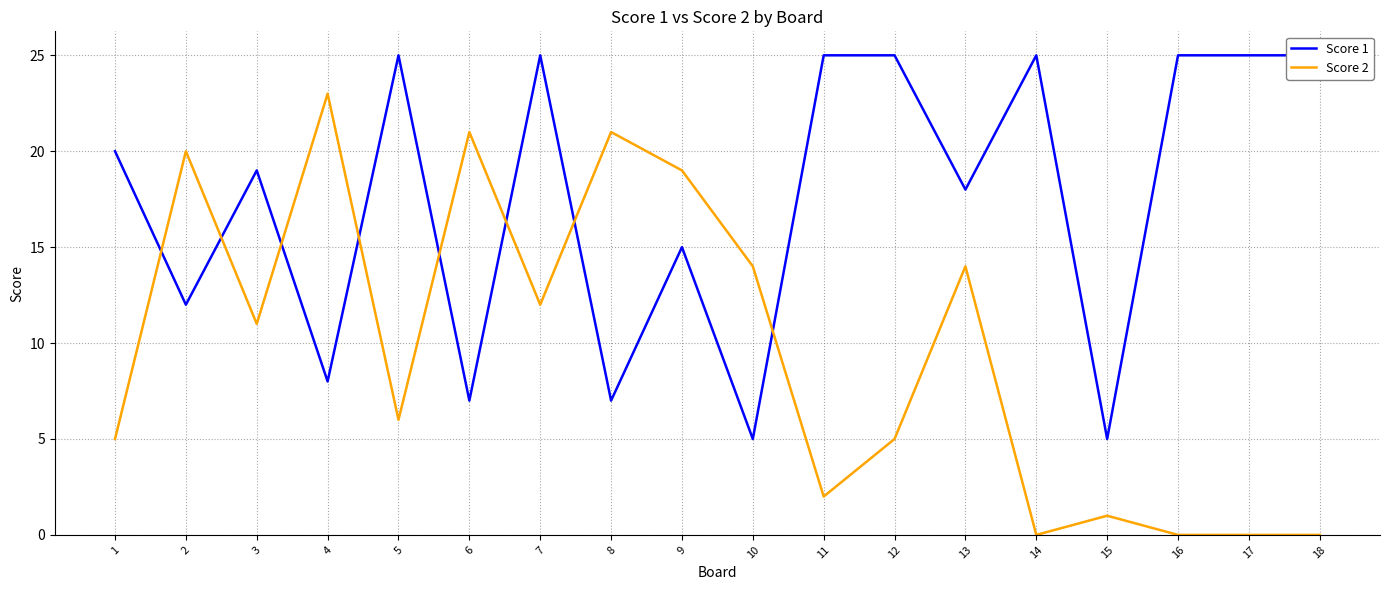

What is the average value of the Score 1 series?

18